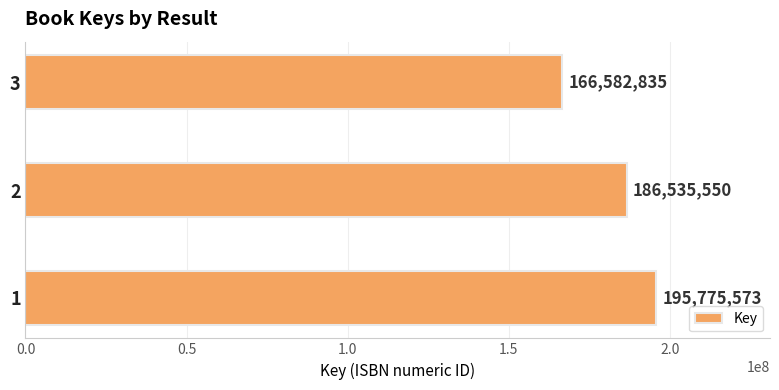

Count the values in the range 166582835 to 195775573.

3